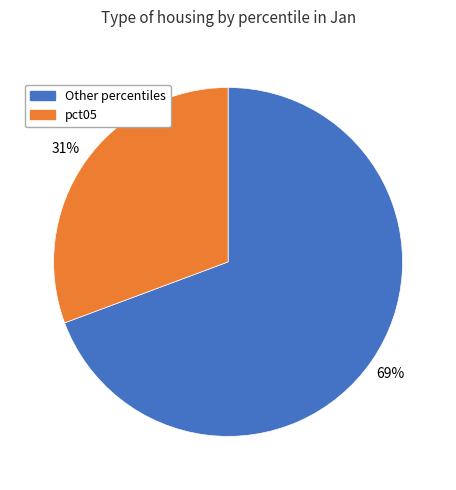

To the nearest percent, what is the average slice percentage?

50%